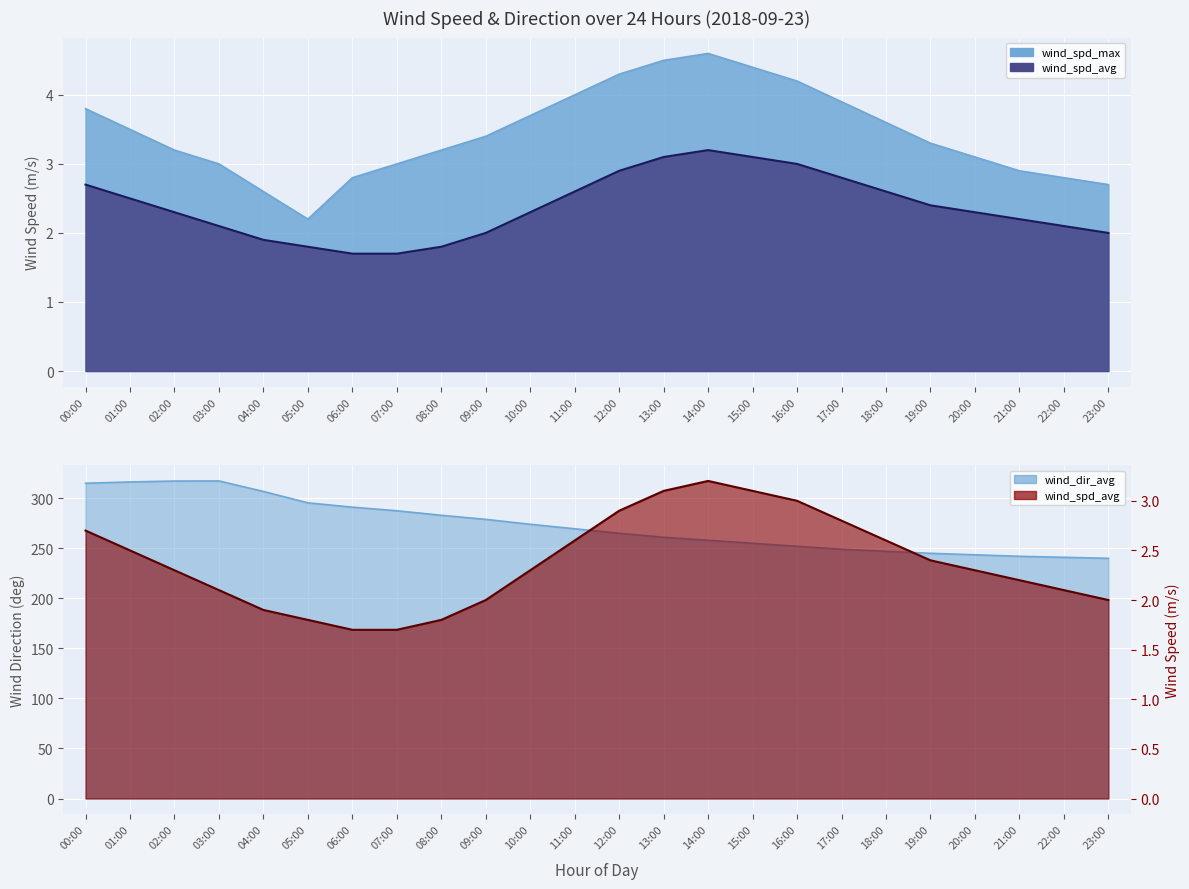

True or false: wind_spd_max and wind_spd_avg intersect in this chart.

False